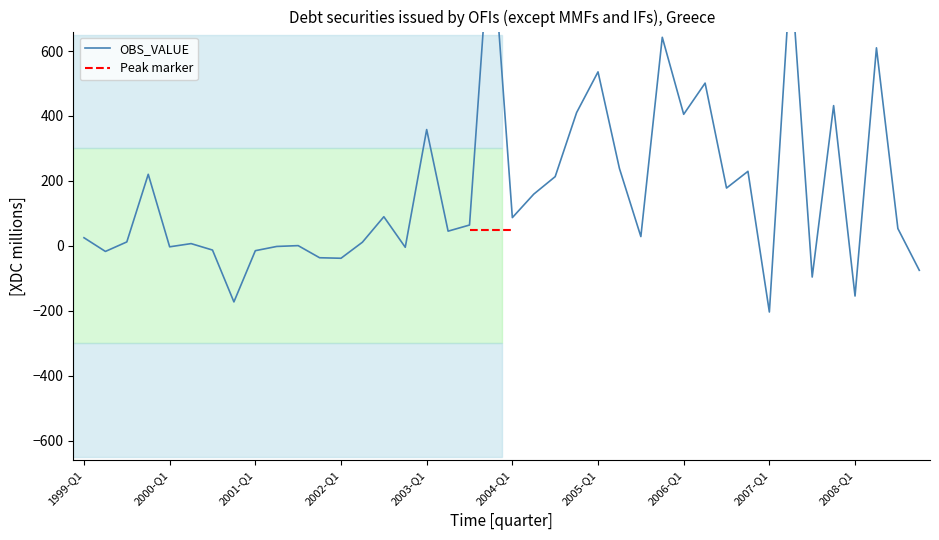

What is the minimum value shown in the chart?

-203.6